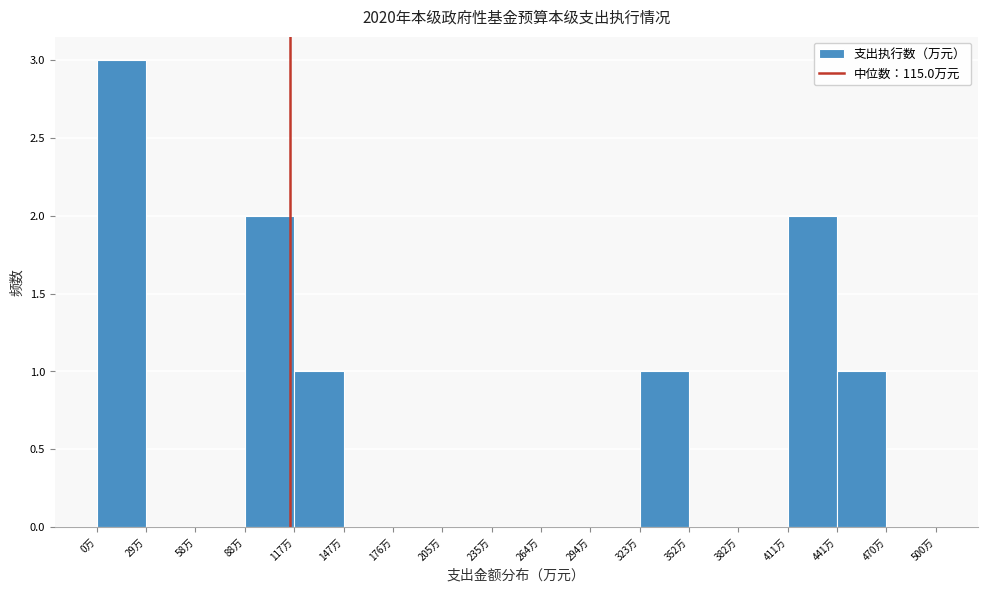

Reading left to right, list every bar in this chart as the range it spans on the x-axis followed by its height. Neither the bar edges nor the heights are printed on the chart, so give them approximately, as read against the axes.

0 to 30: 3
30 to 60: 0
60 to 90: 0
90 to 120: 2
120 to 145: 1
145 to 175: 0
175 to 205: 0
205 to 235: 0
235 to 265: 0
265 to 295: 0
295 to 325: 0
325 to 355: 1
355 to 380: 0
380 to 410: 0
410 to 440: 2
440 to 470: 1
470 to 500: 0